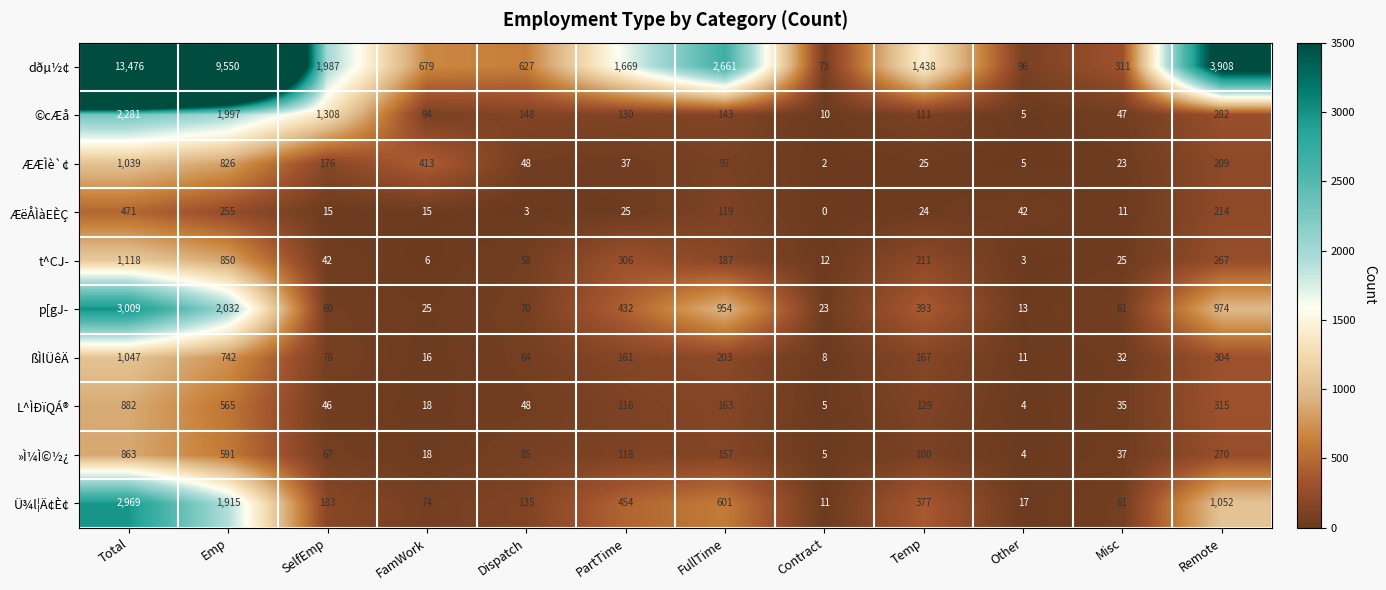

At which label does »Ì¼Ì©½¿ reach its peak?

Total